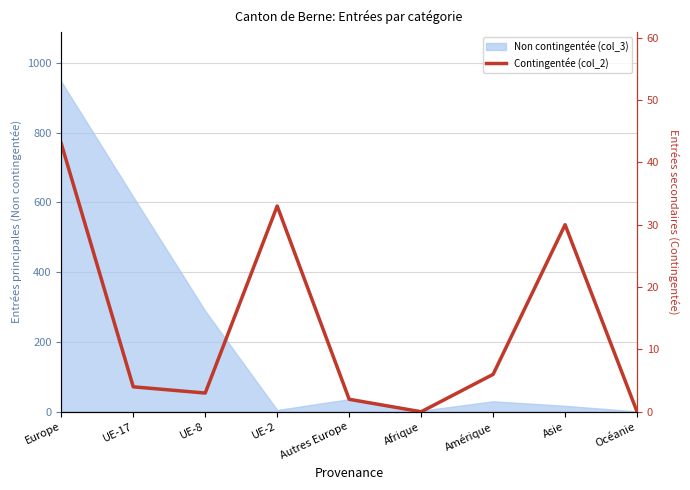

Does the chart display data point markers on the line(s)?

No